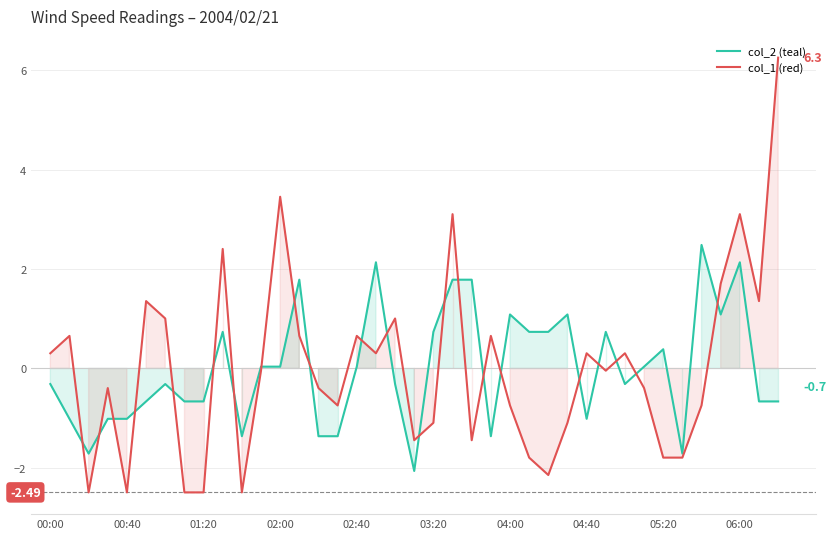

What is the difference between the second highest and minimum values in the col_2 (teal) series?

4.2